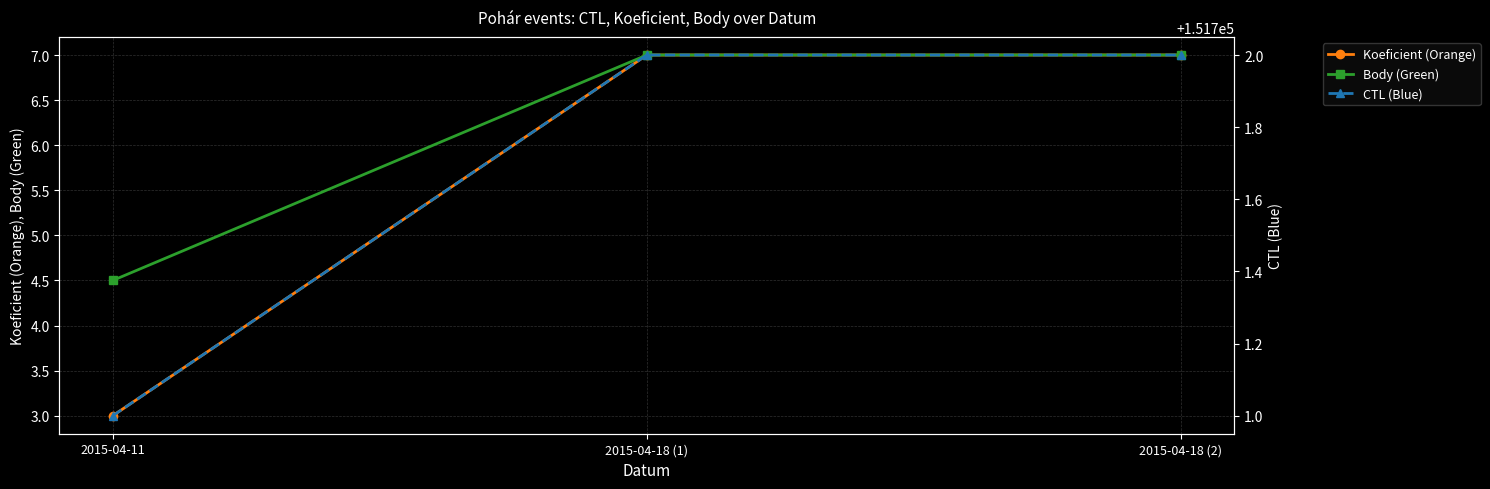

Reading left to right, transcribe all the data shown in this chart.

Koeficient (Orange): 3.0	7.0	7.0
Body (Green): 4.5	7.0	7.0
CTL (Blue): 151701.0	151702.0	151702.0